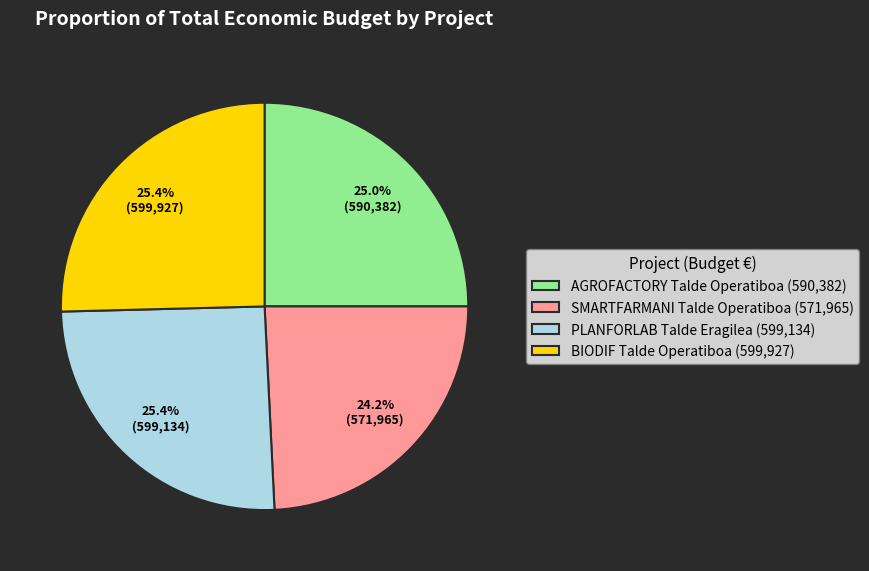

Which slice is the smallest?

SMARTFARMANI Talde Operatiboa